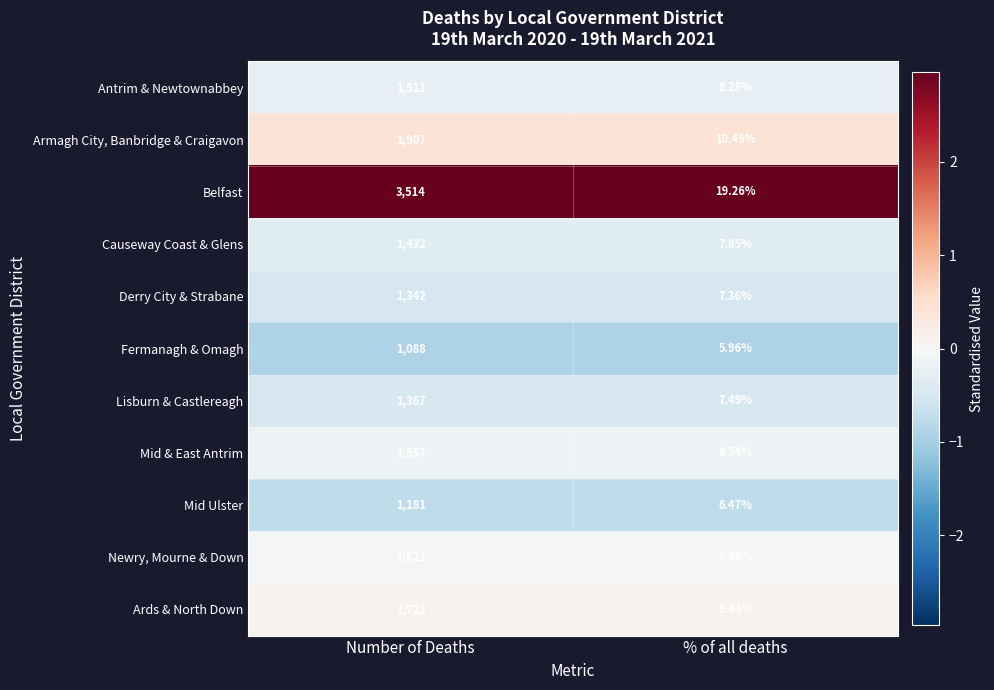

At Number of Deaths, list the series in order from largest to smallest.

Belfast, Armagh City, Banbridge & Craigavon, Ards & North Down, Newry, Mourne & Down, Mid & East Antrim, Antrim & Newtownabbey, Causeway Coast & Glens, Lisburn & Castlereagh, Derry City & Strabane, Mid Ulster, Fermanagh & Omagh